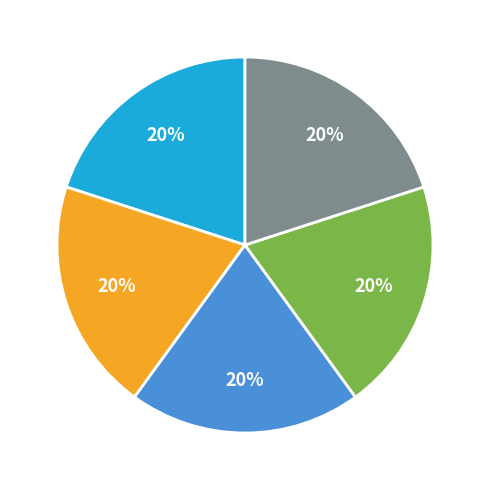

How many segments does this pie chart have?

5